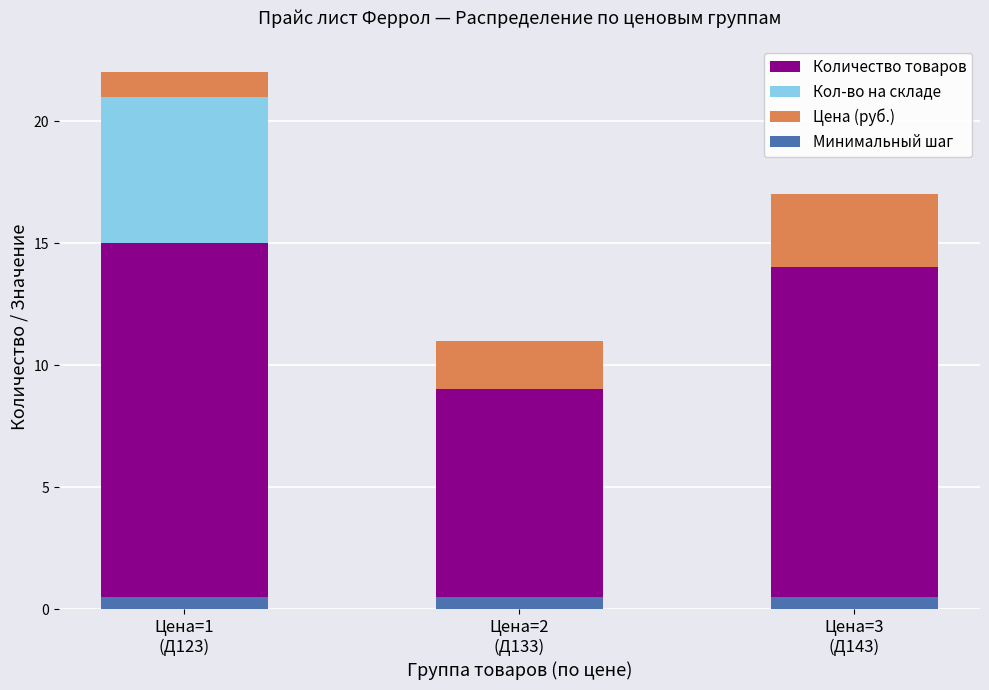

Reading left to right, list all the values displayed in this chart.

Количество товаров: 15.0	9.0	14.0
Кол-во на складе: 6.0	0.0	0.0
Цена (руб.): 1.0	2.0	3.0
Минимальный шаг: 0.5	0.5	0.5